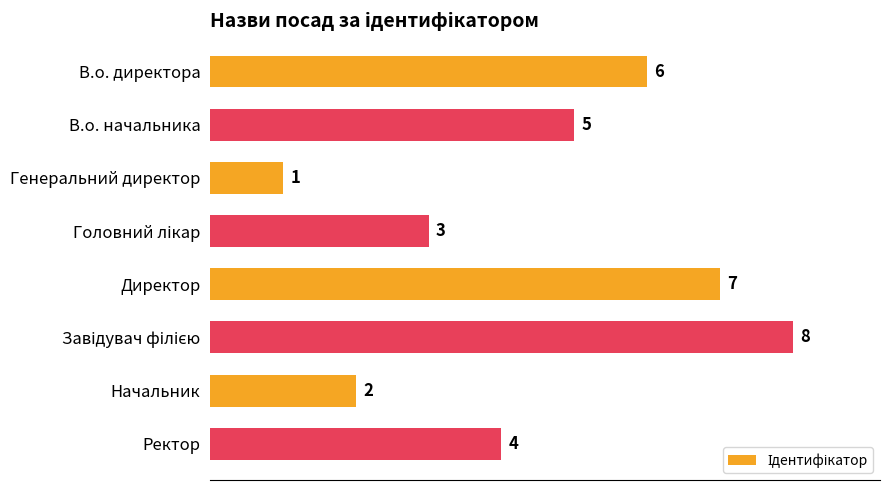

Count the values in the range 3 to 7.

5